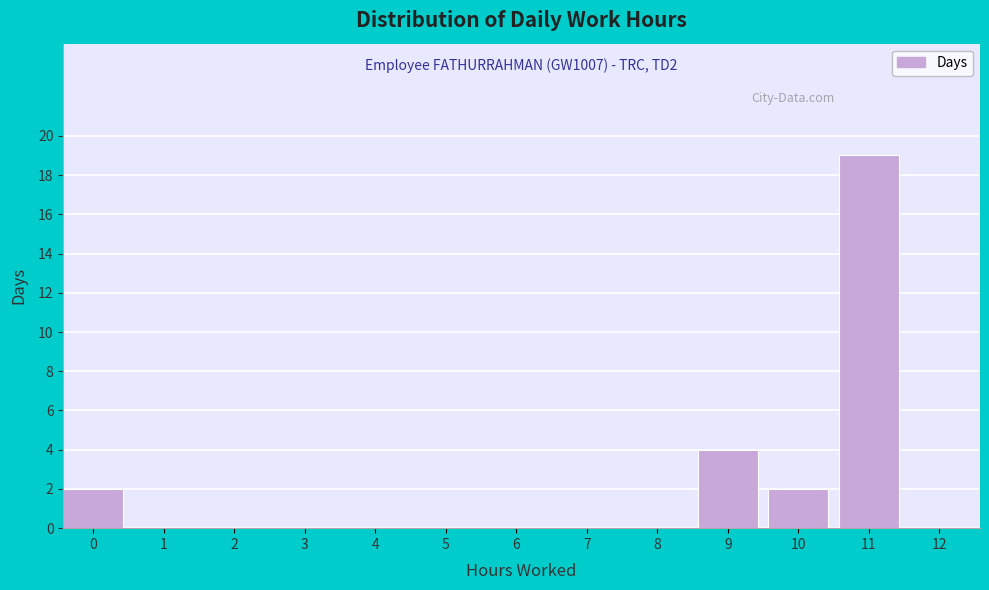

Reading left to right, list all the values displayed in this chart.

0=2	1=0	2=0	3=0	4=0	5=0	6=0	7=0	8=0	9=4	10=2	11=19	12=0